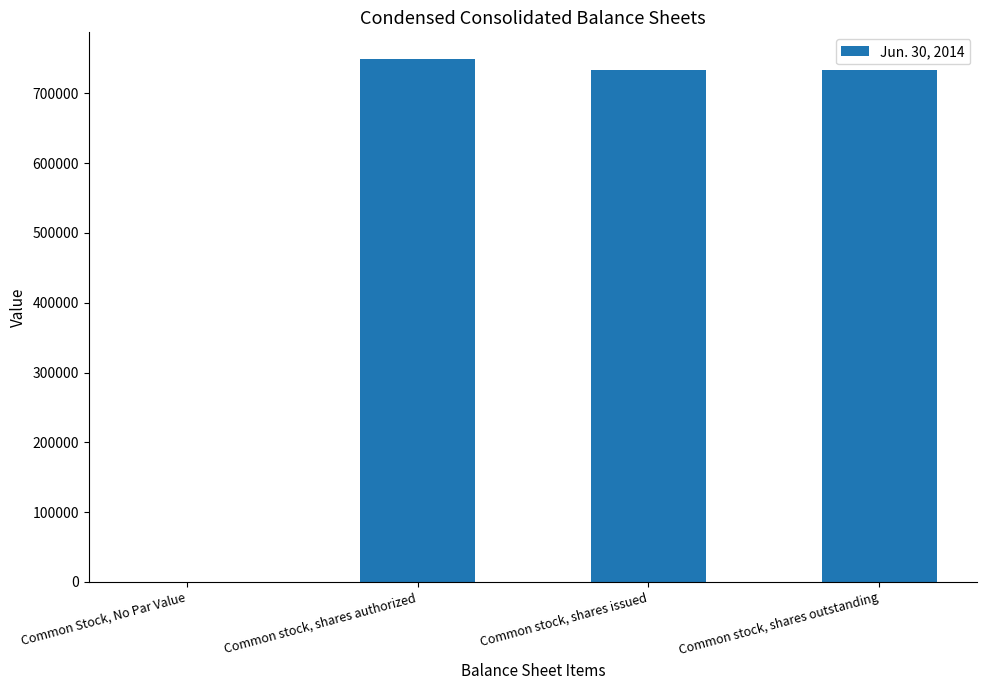

Reading left to right, transcribe all the data shown in this chart.

0	750000	734183	734183